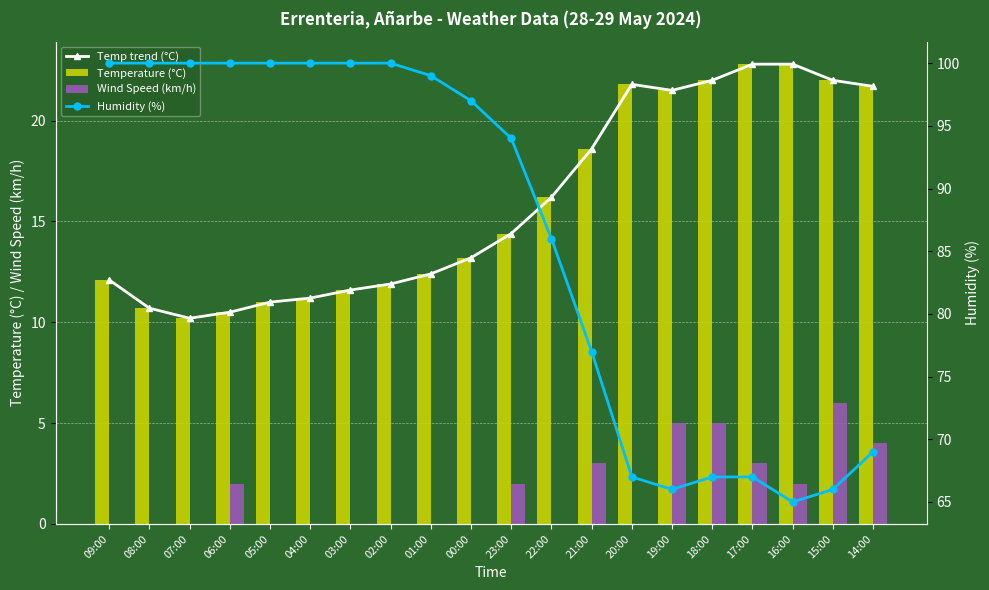

What is the difference between the Humidity (%) values at 03:00 and 15:00?

34.0